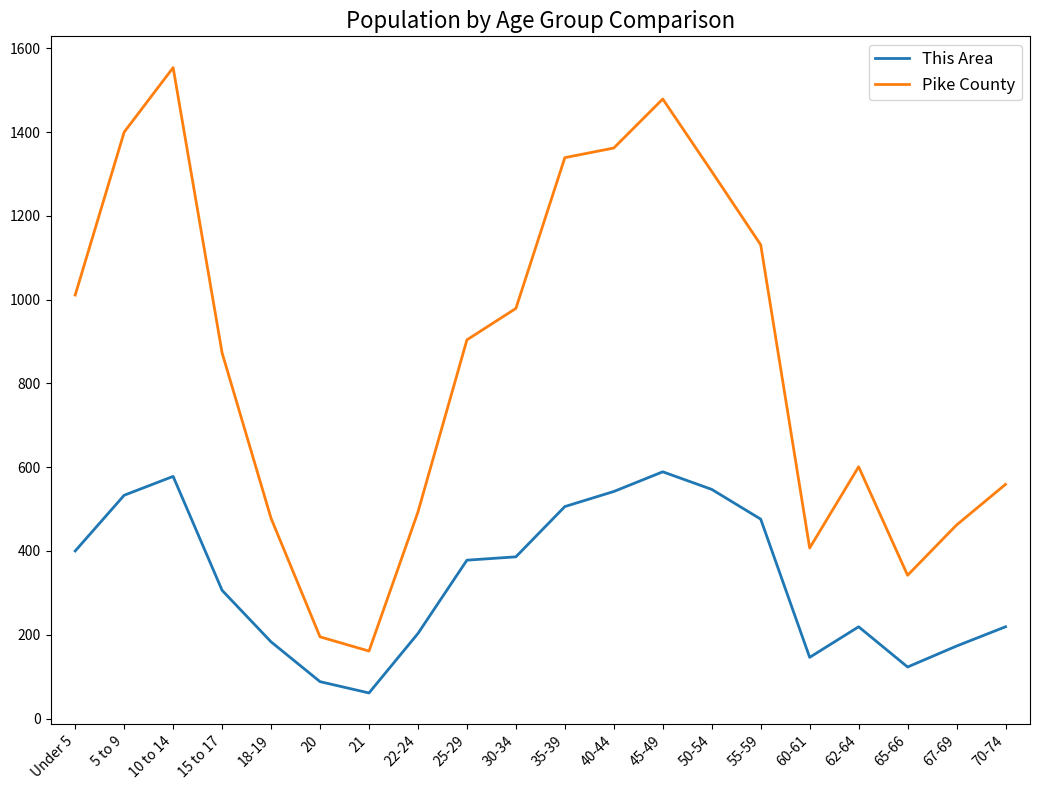

Which label corresponds to the smallest value in the chart?

21